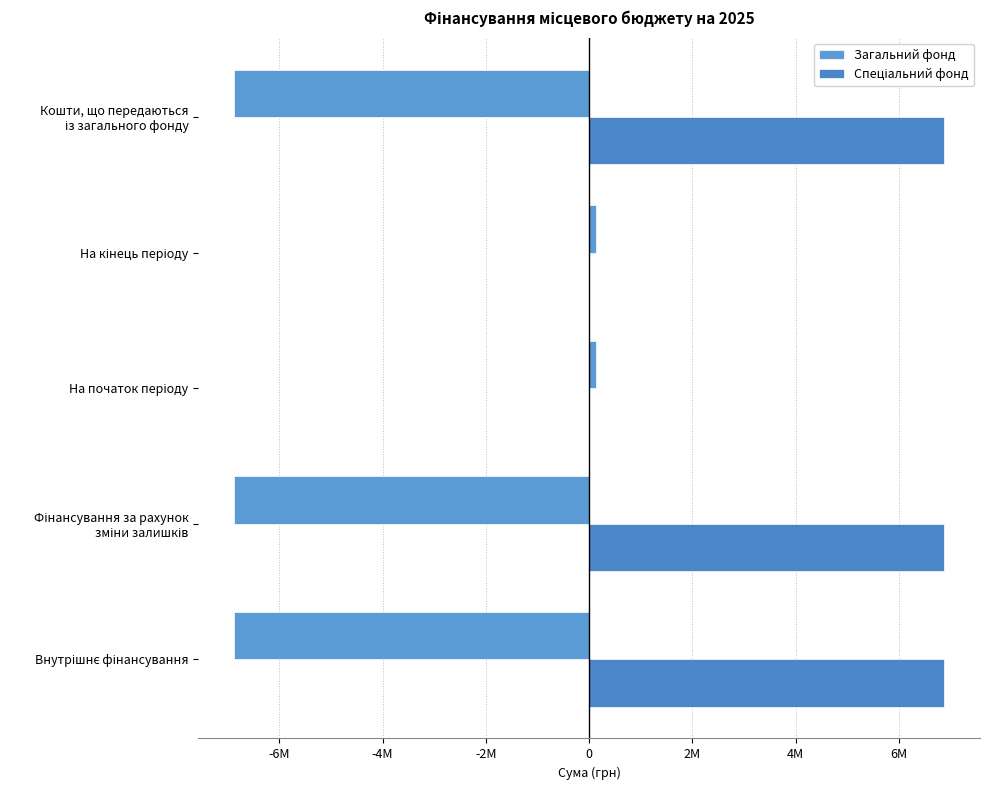

List the series in order of their overall mean, highest first.

Спеціальний фонд, Загальний фонд